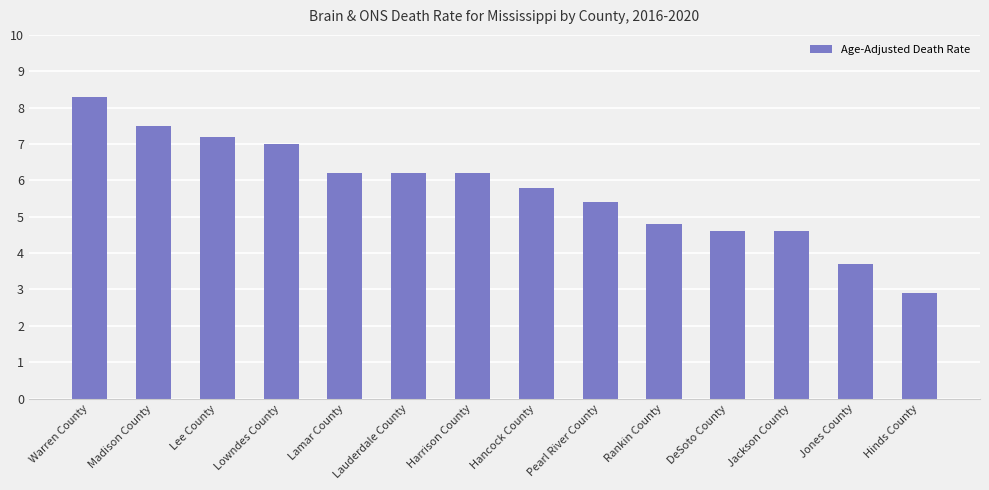

What is the label of the 4th bar from the right?

DeSoto County